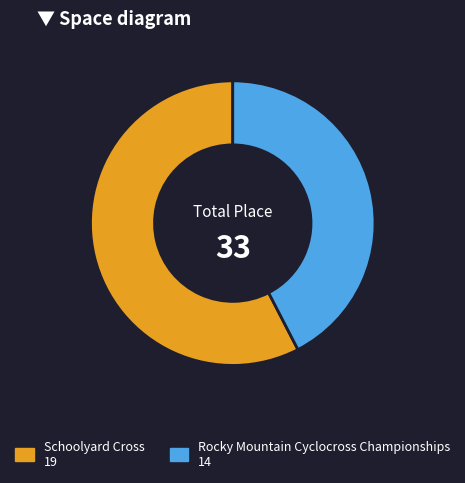

Combined, do Rocky Mountain Cyclocross Championships 14 and Schoolyard Cross 19 account for over 50%?

Yes